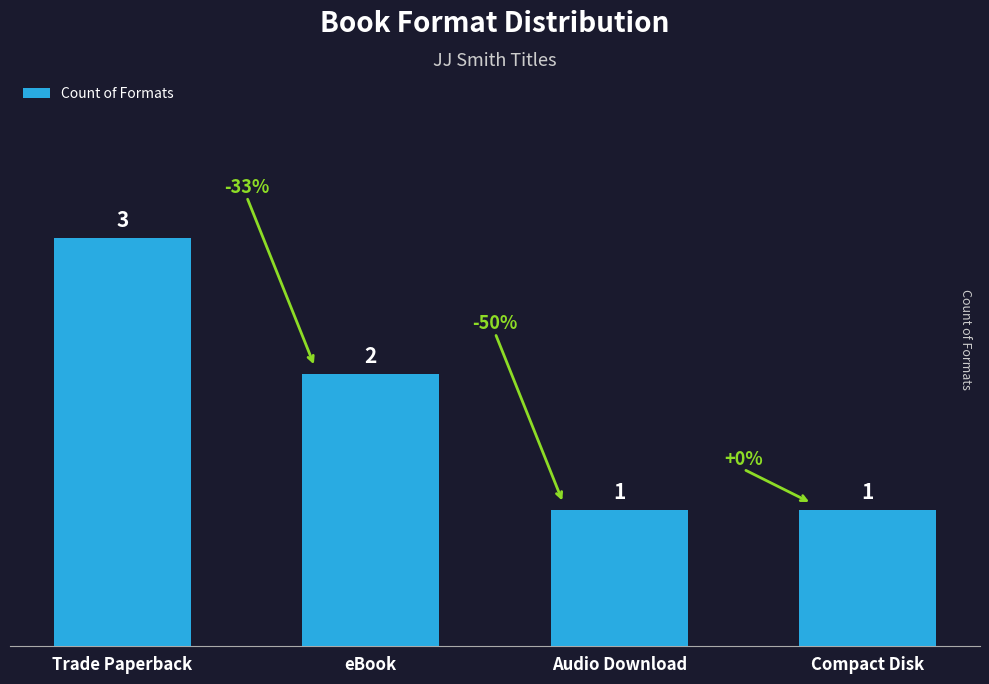

The value at eBook is 2. True or false?

True